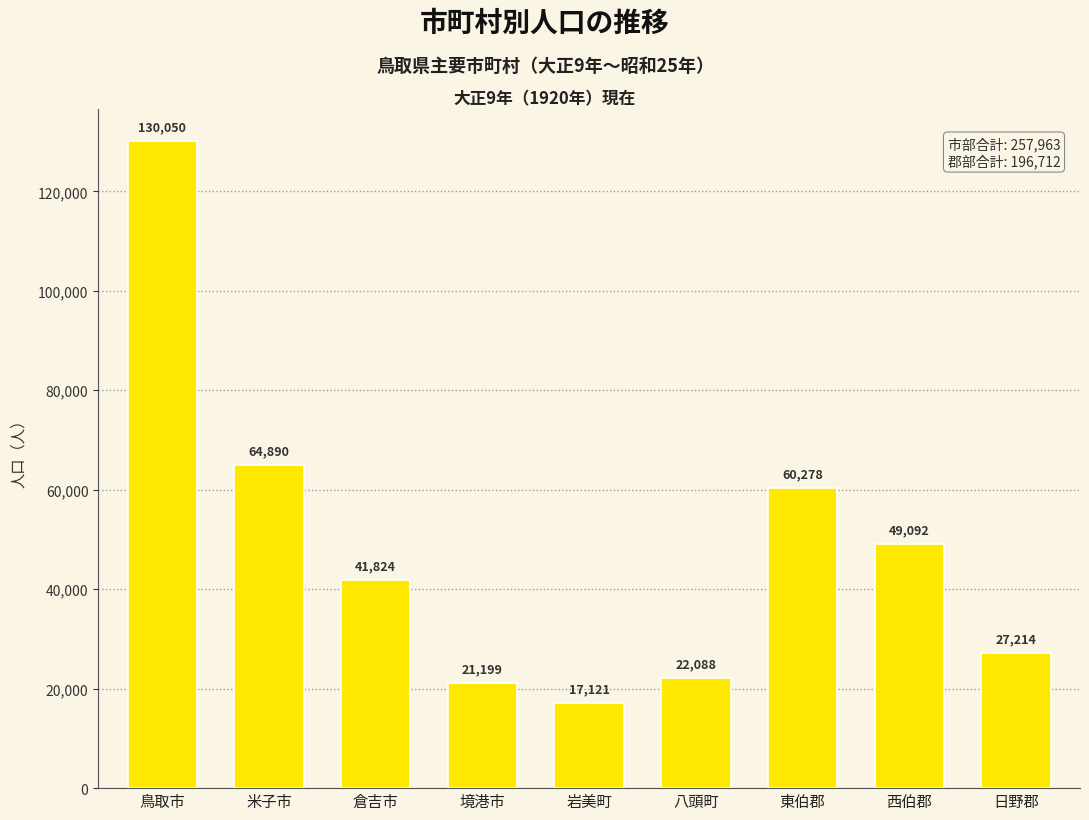

True or false: the data shows 64890 at 米子市.

True